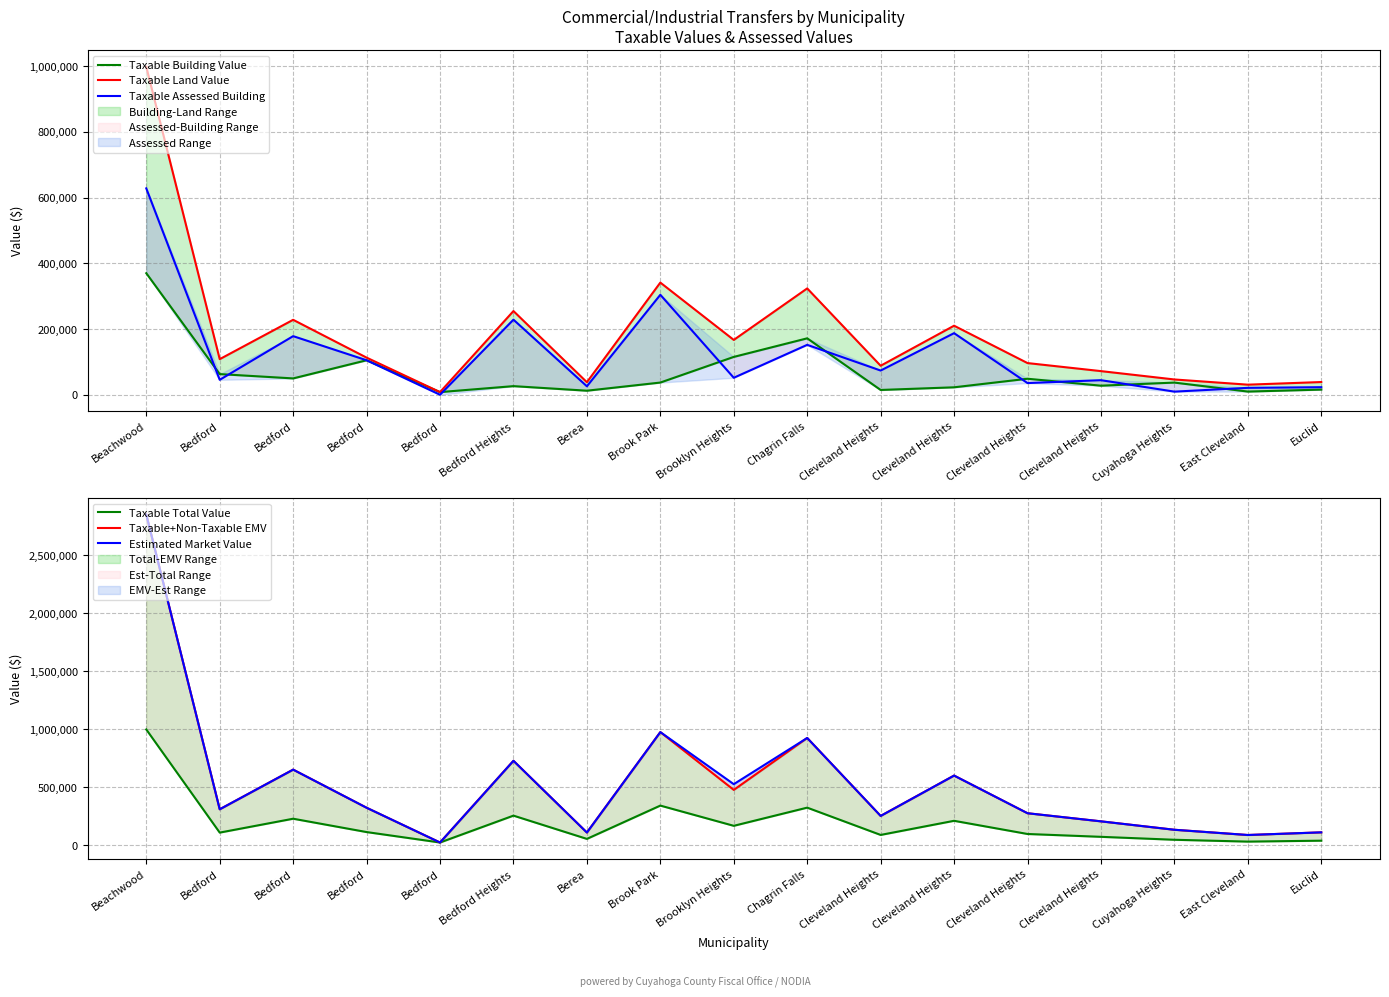

Which series changed the most between Bedford and Berea?

Taxable+Non-Taxable EMV